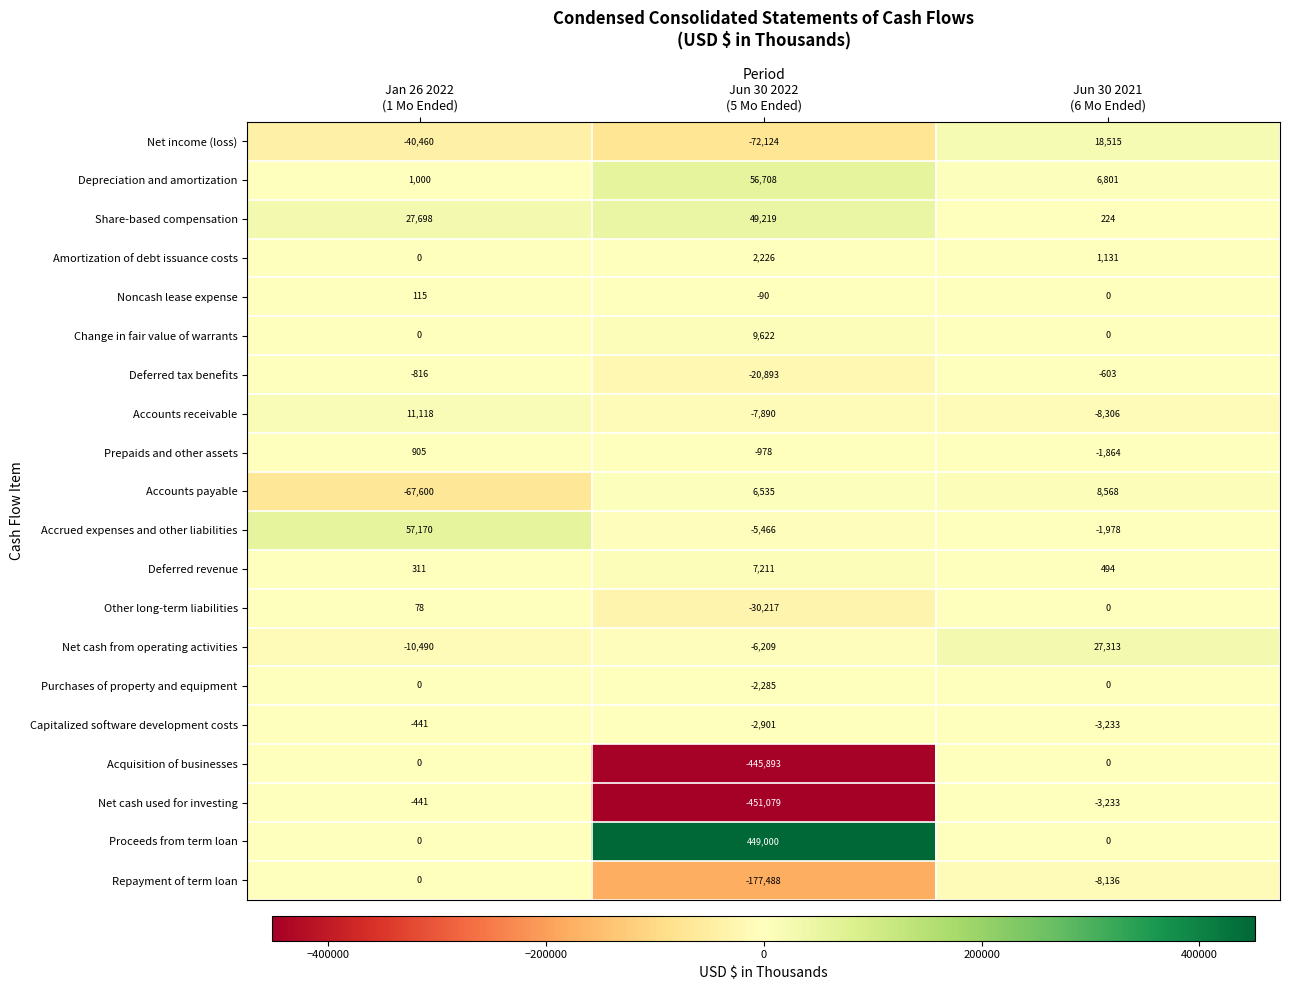

Count the Share-based compensation values in the range 224 to 49219.

3